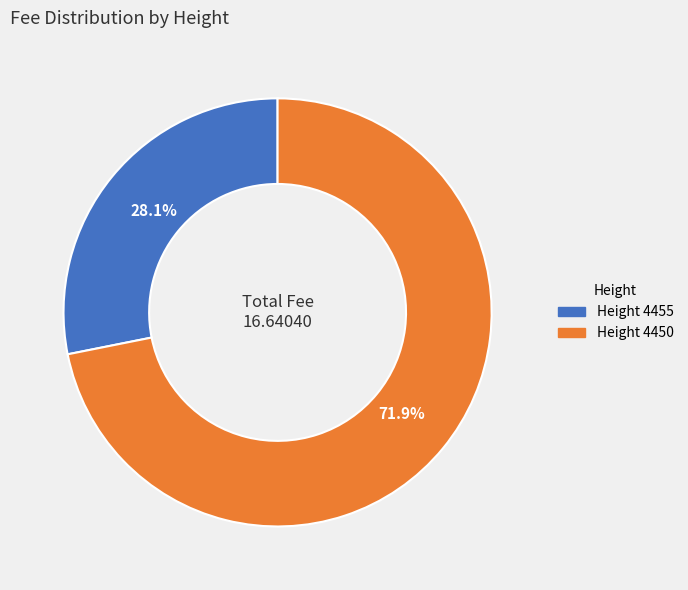

Does any single category account for the majority?

Yes